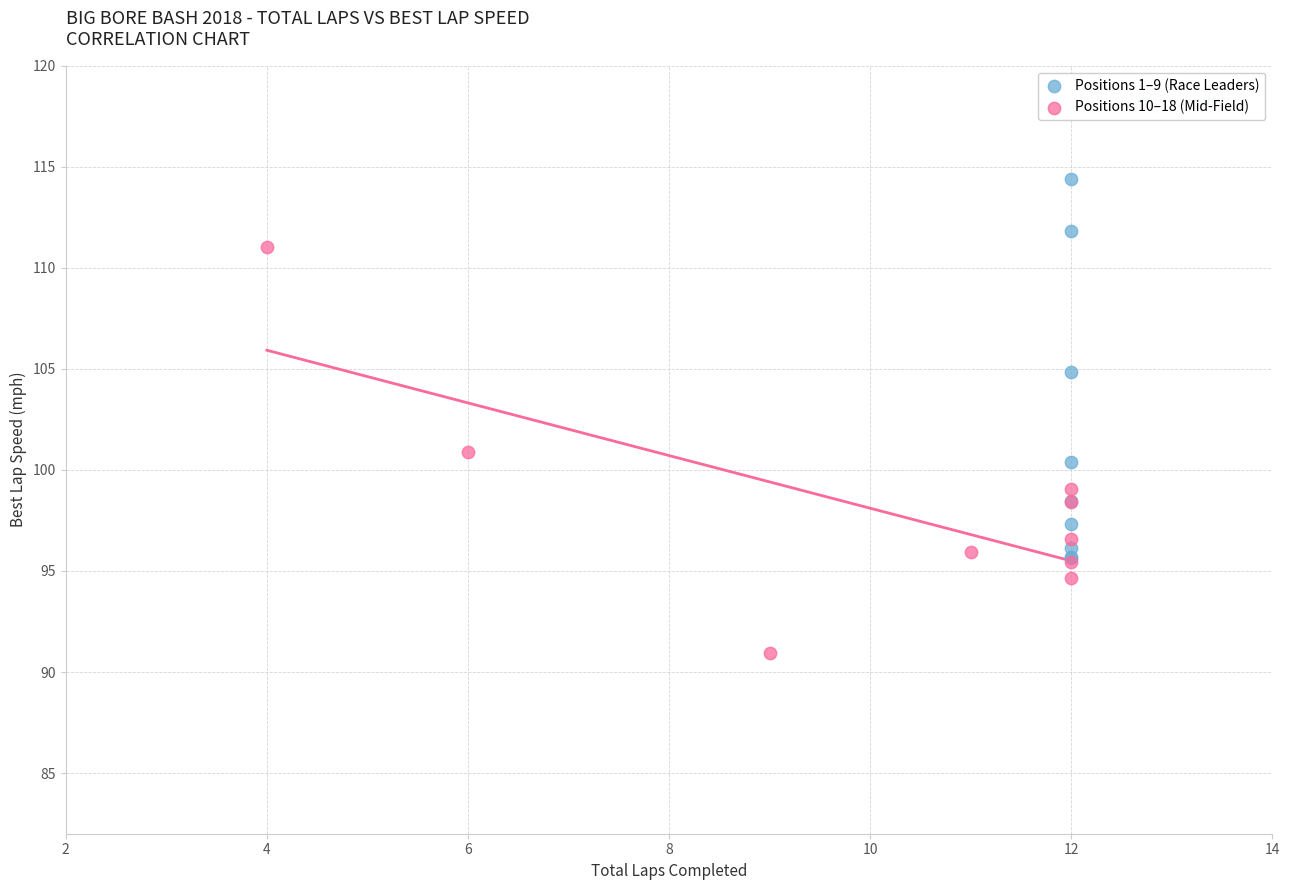

Which series reaches the minimum Y coordinate?

Positions 10–18 (Mid-Field)